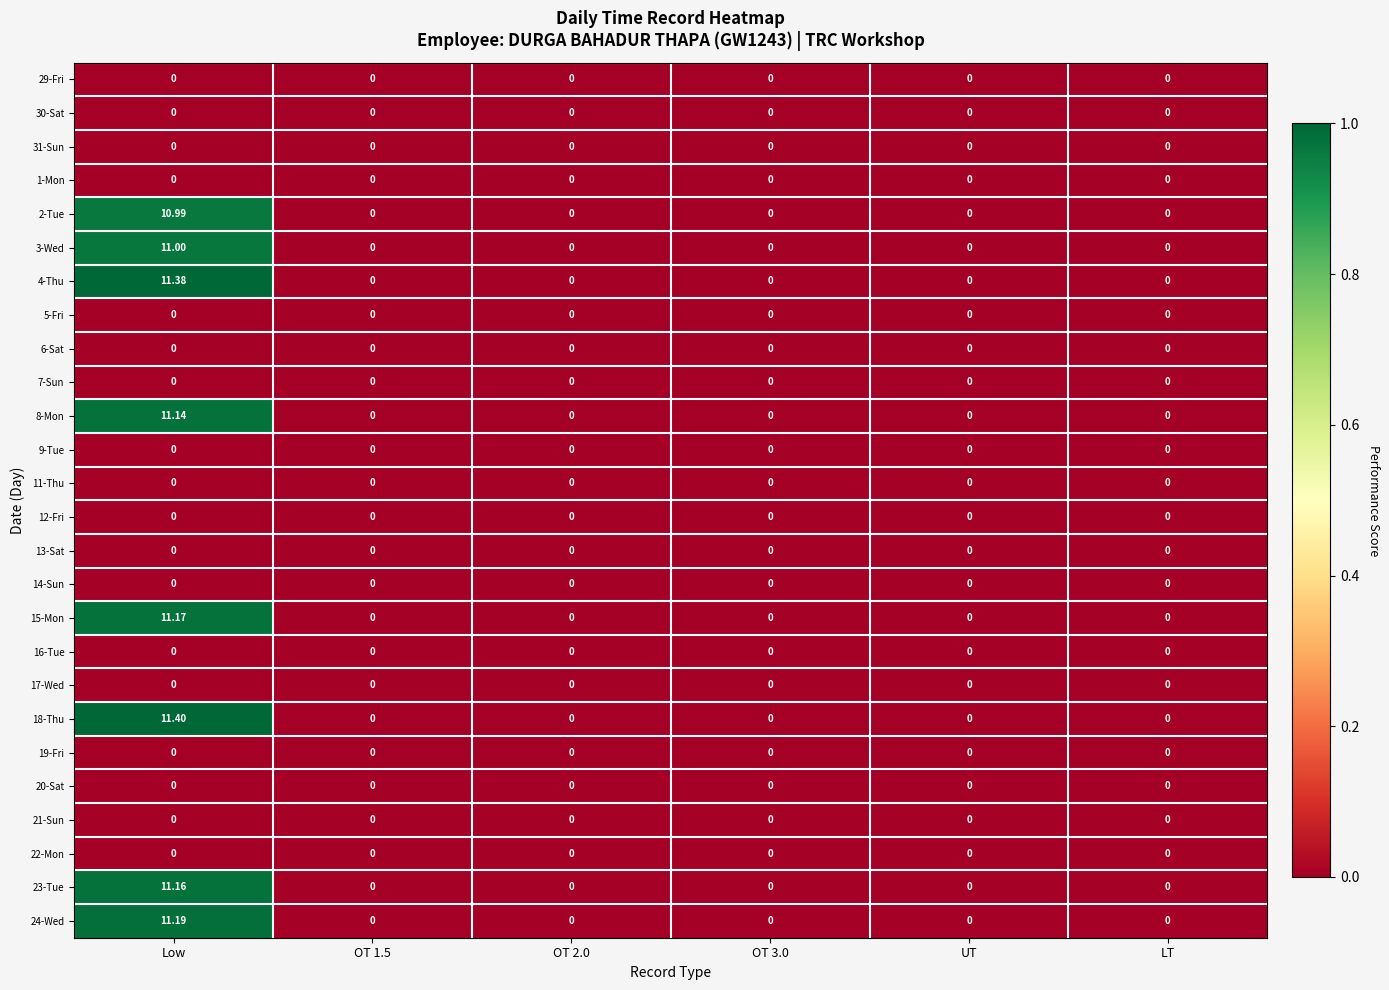

How many distinct data groups are displayed?

26